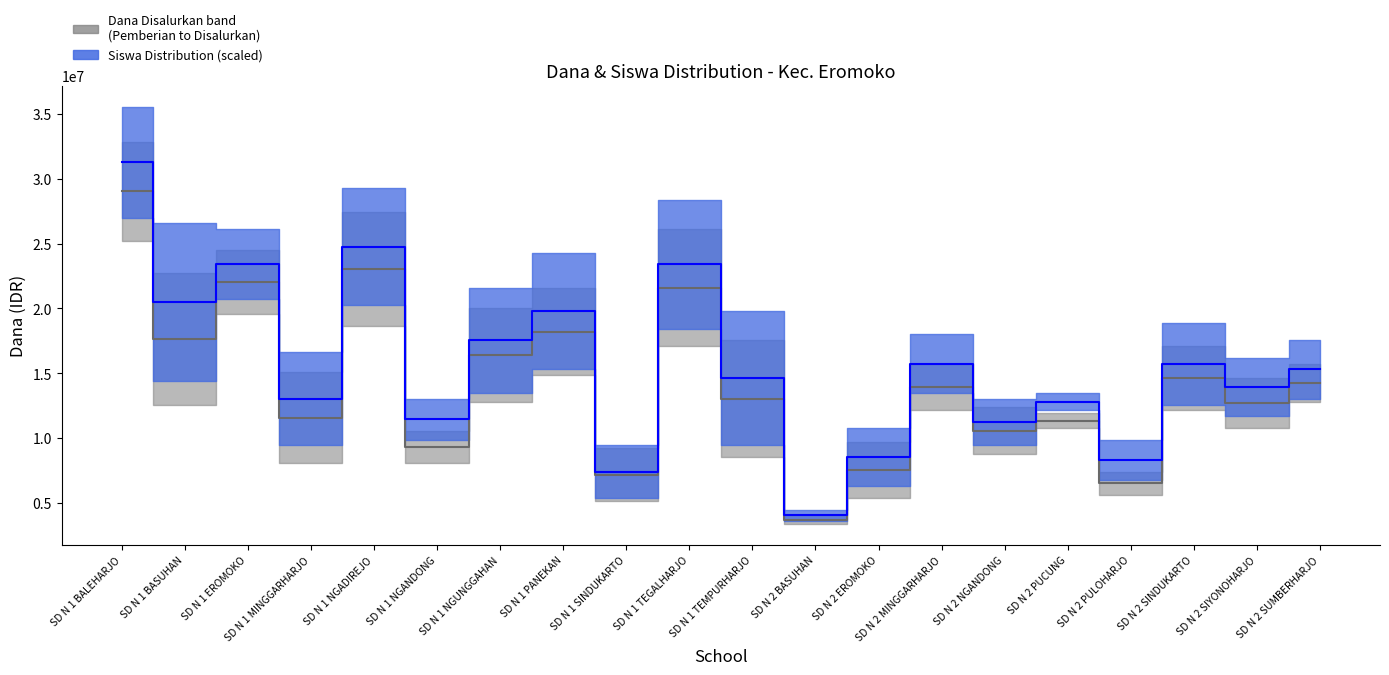

Read the Siswa Disalurkan value at SD N 1 EROMOKO, to the nearest 100.

23400000